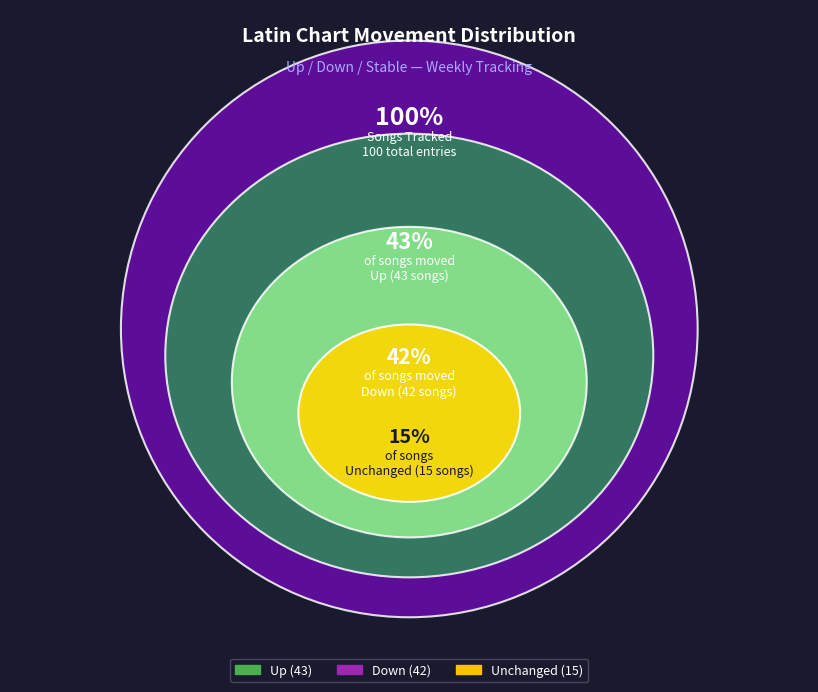

How many slices are in this pie chart?

3